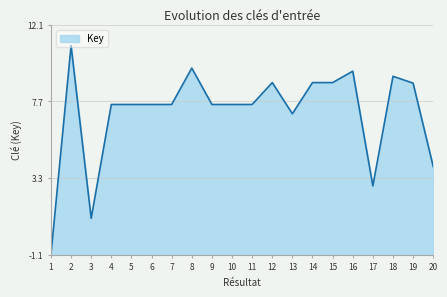

What is the minimum value shown in the chart?

-1.1